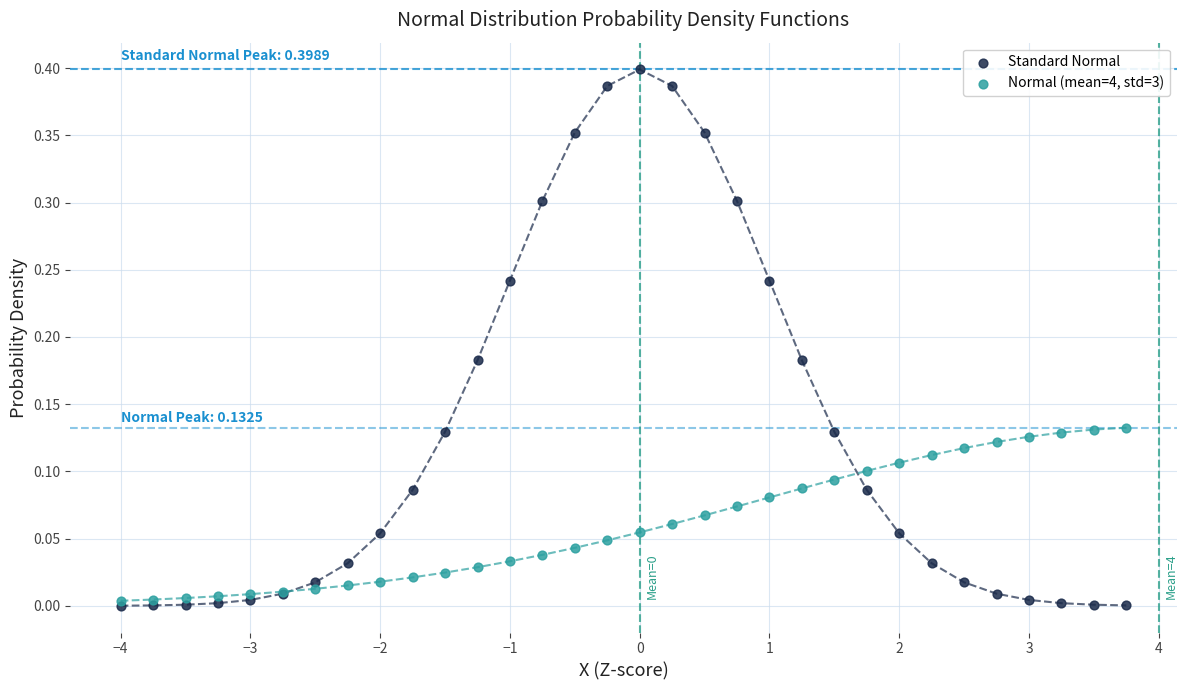

What are all the series names shown in the legend?

Standard Normal, Normal (mean=4, std=3)